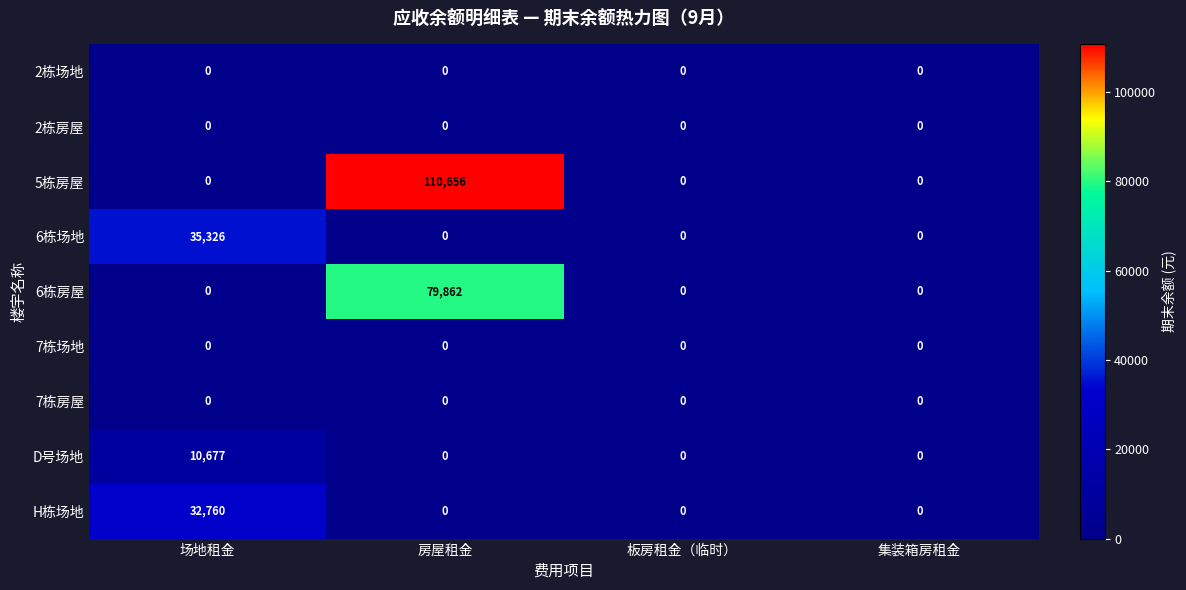

How many data points in D号场地 are above 0?

1